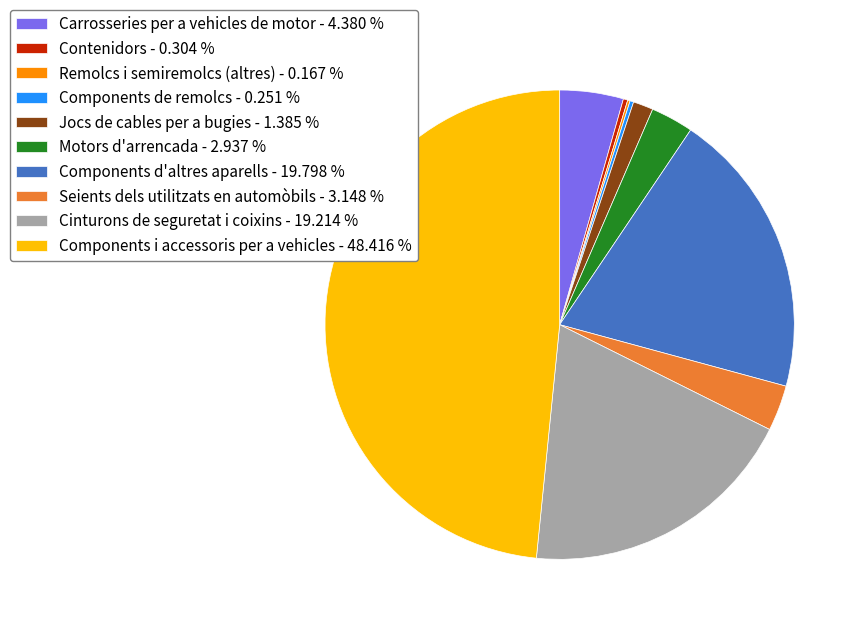

Is Cinturons de seguretat i coixins - 19.214 % the majority of the pie?

No